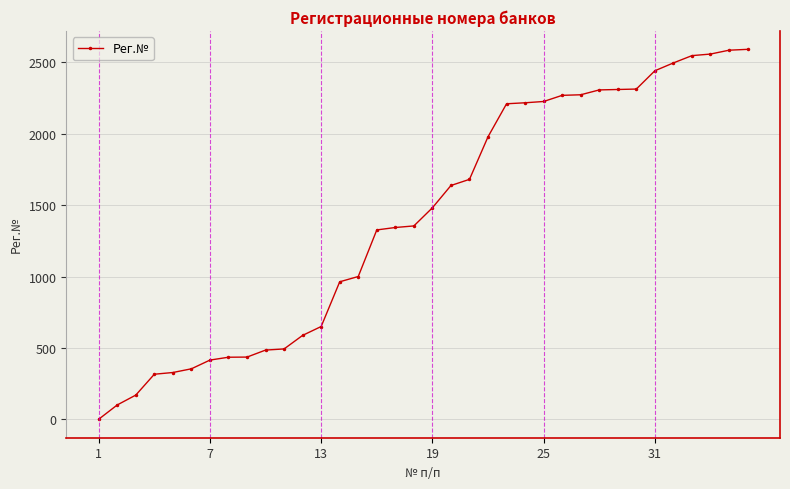

What is the average value?

1413